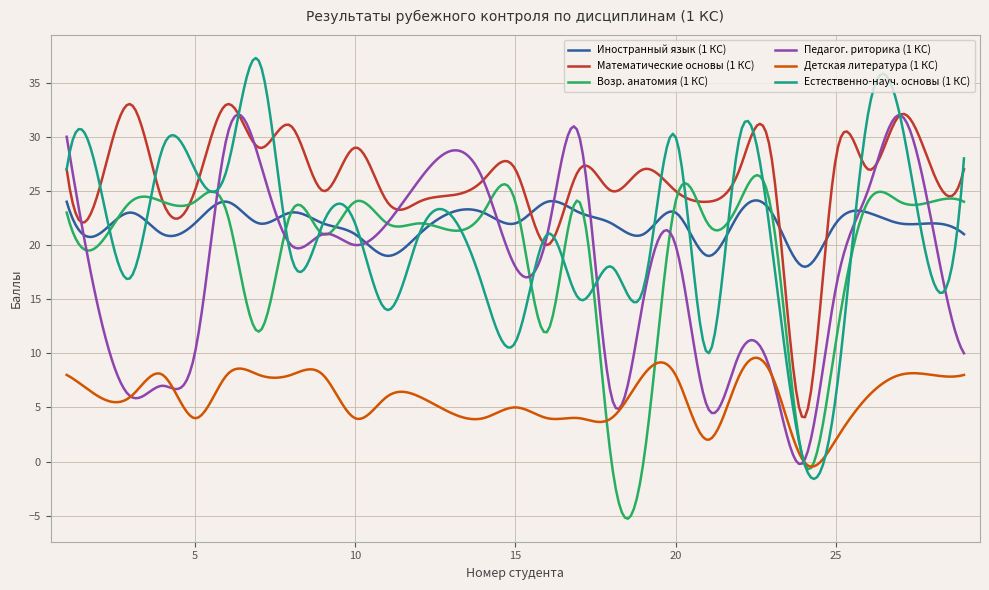

What is the lowest value of the Возр. анатомия (1 КС) series?

-5.3